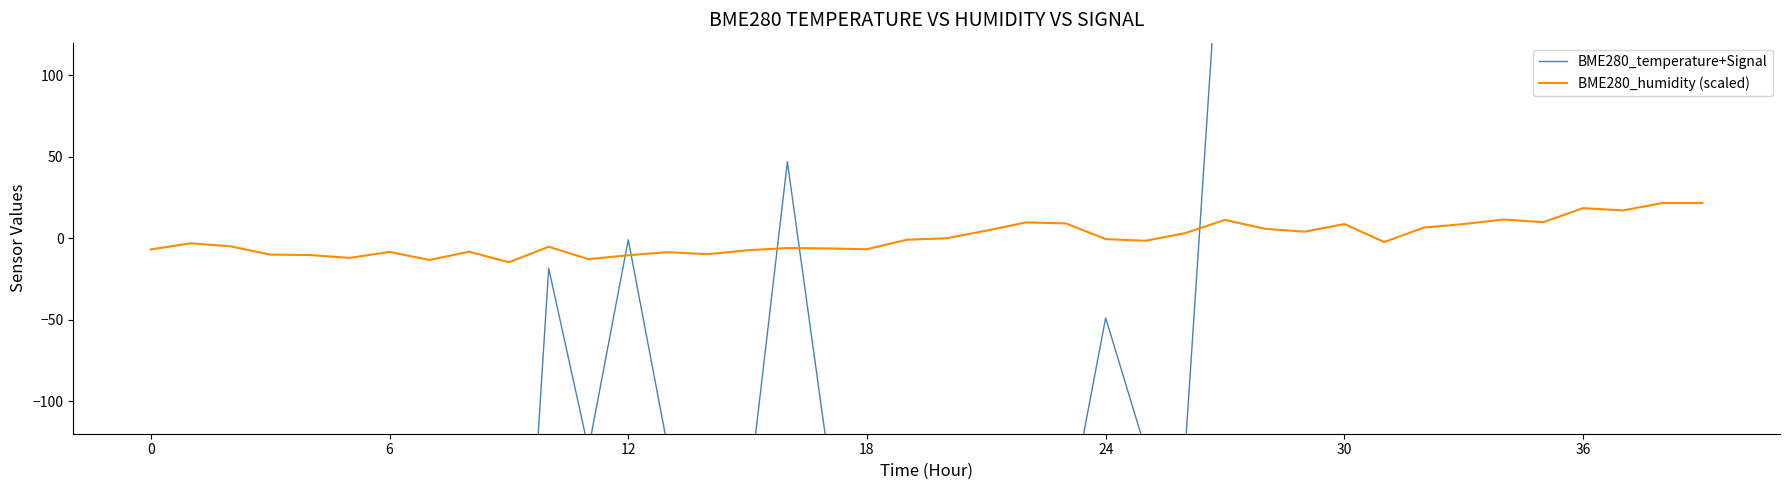

The BME280_humidity (scaled) series shows -6.9 at 0. True or false?

True